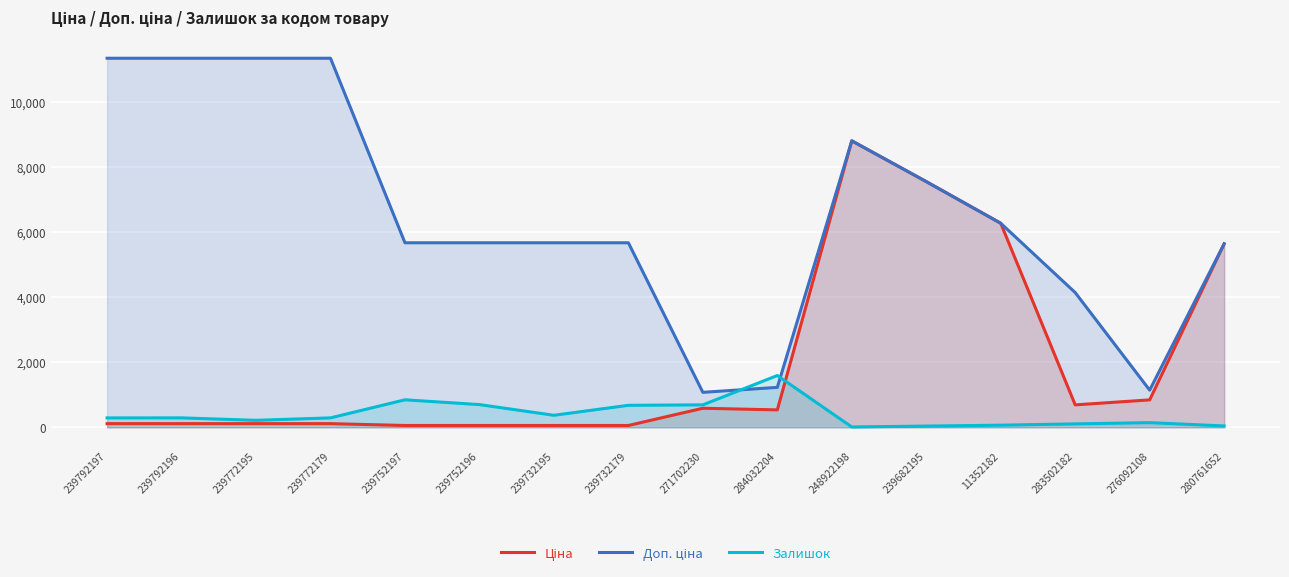

What is the average value of the Доп. ціна series?

6489.5